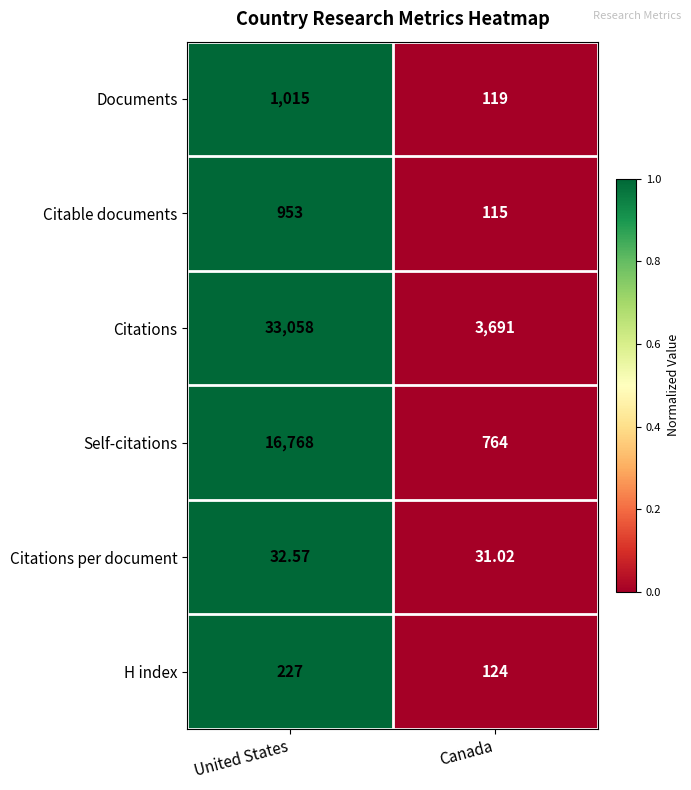

How many categories are shown in the chart?

2